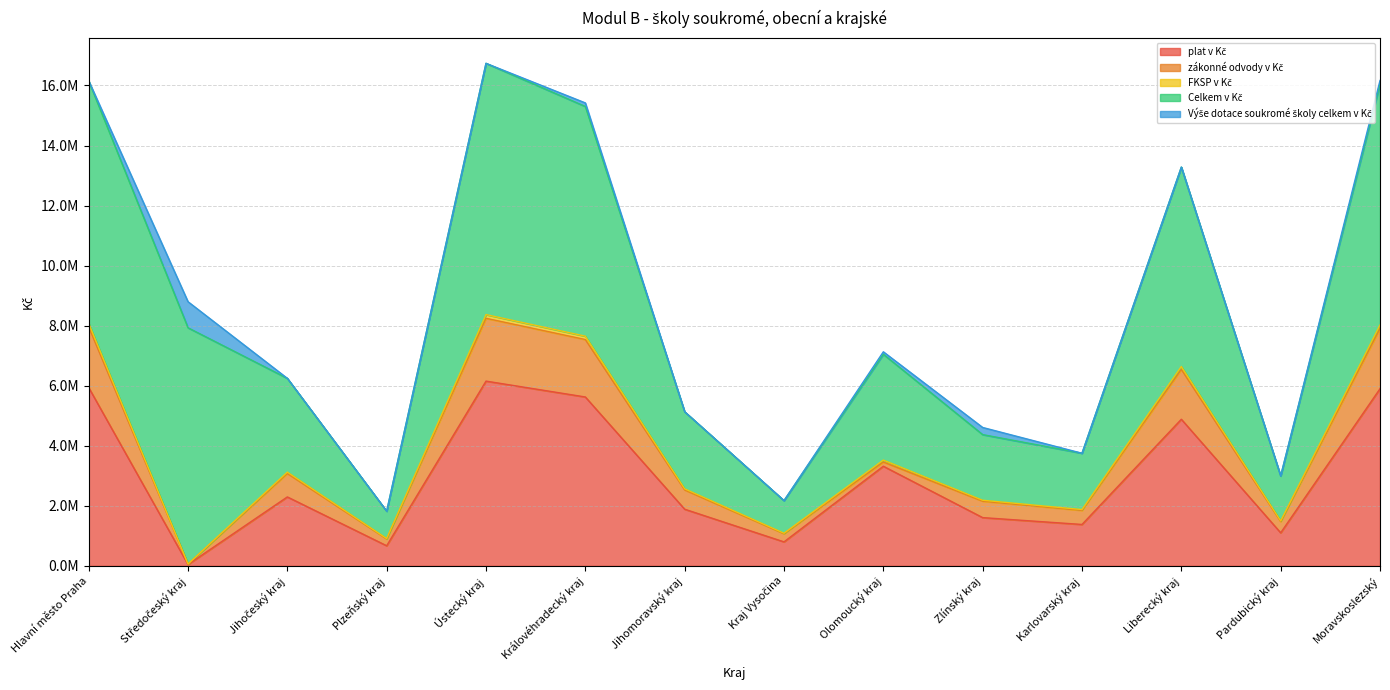

At which category does FKSP v Kč reach its first local valley?

Středočeský kraj